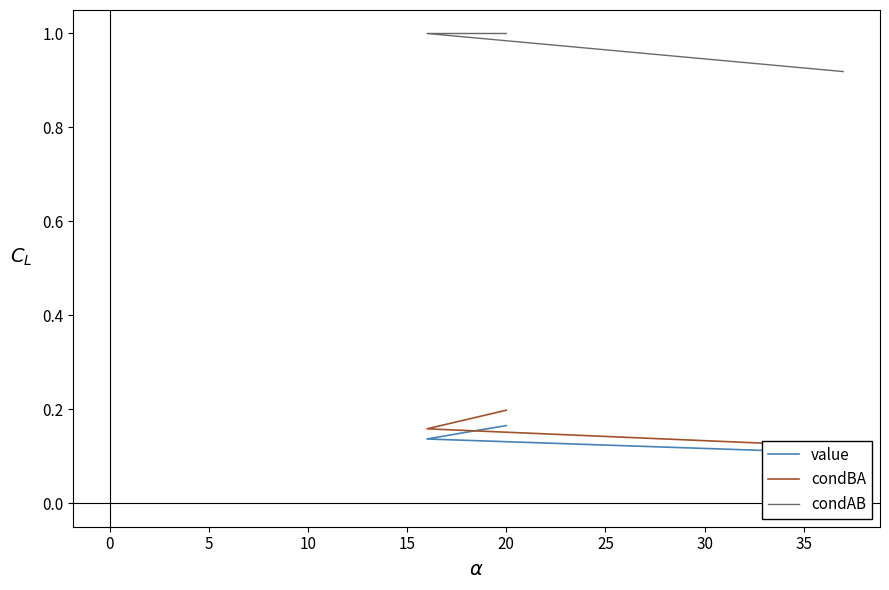

List the series in order of their peak value, highest first.

condAB, condBA, value